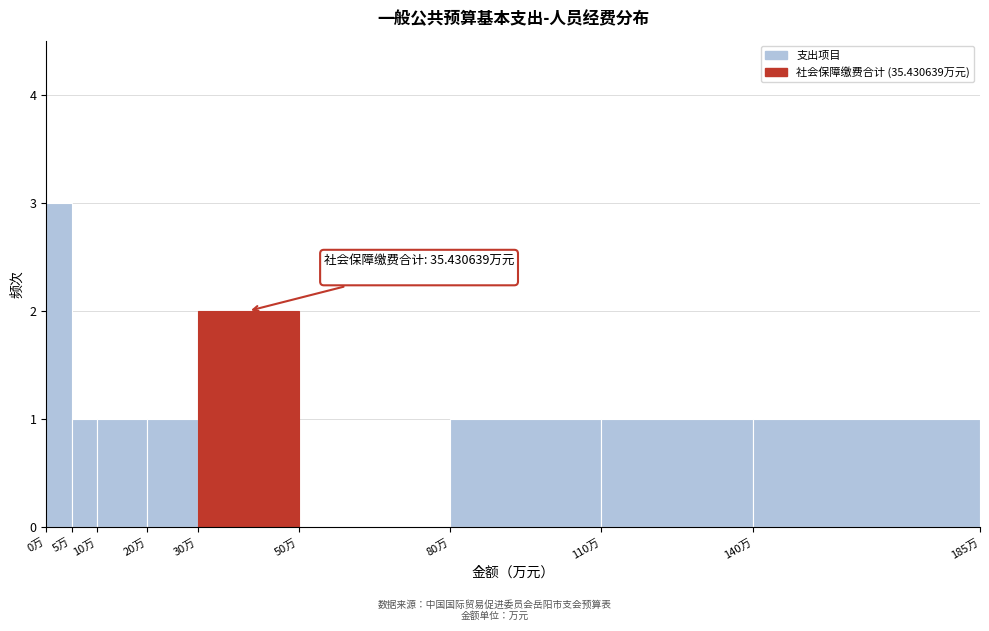

Which range on the x-axis has the tallest bar?

0 to 5